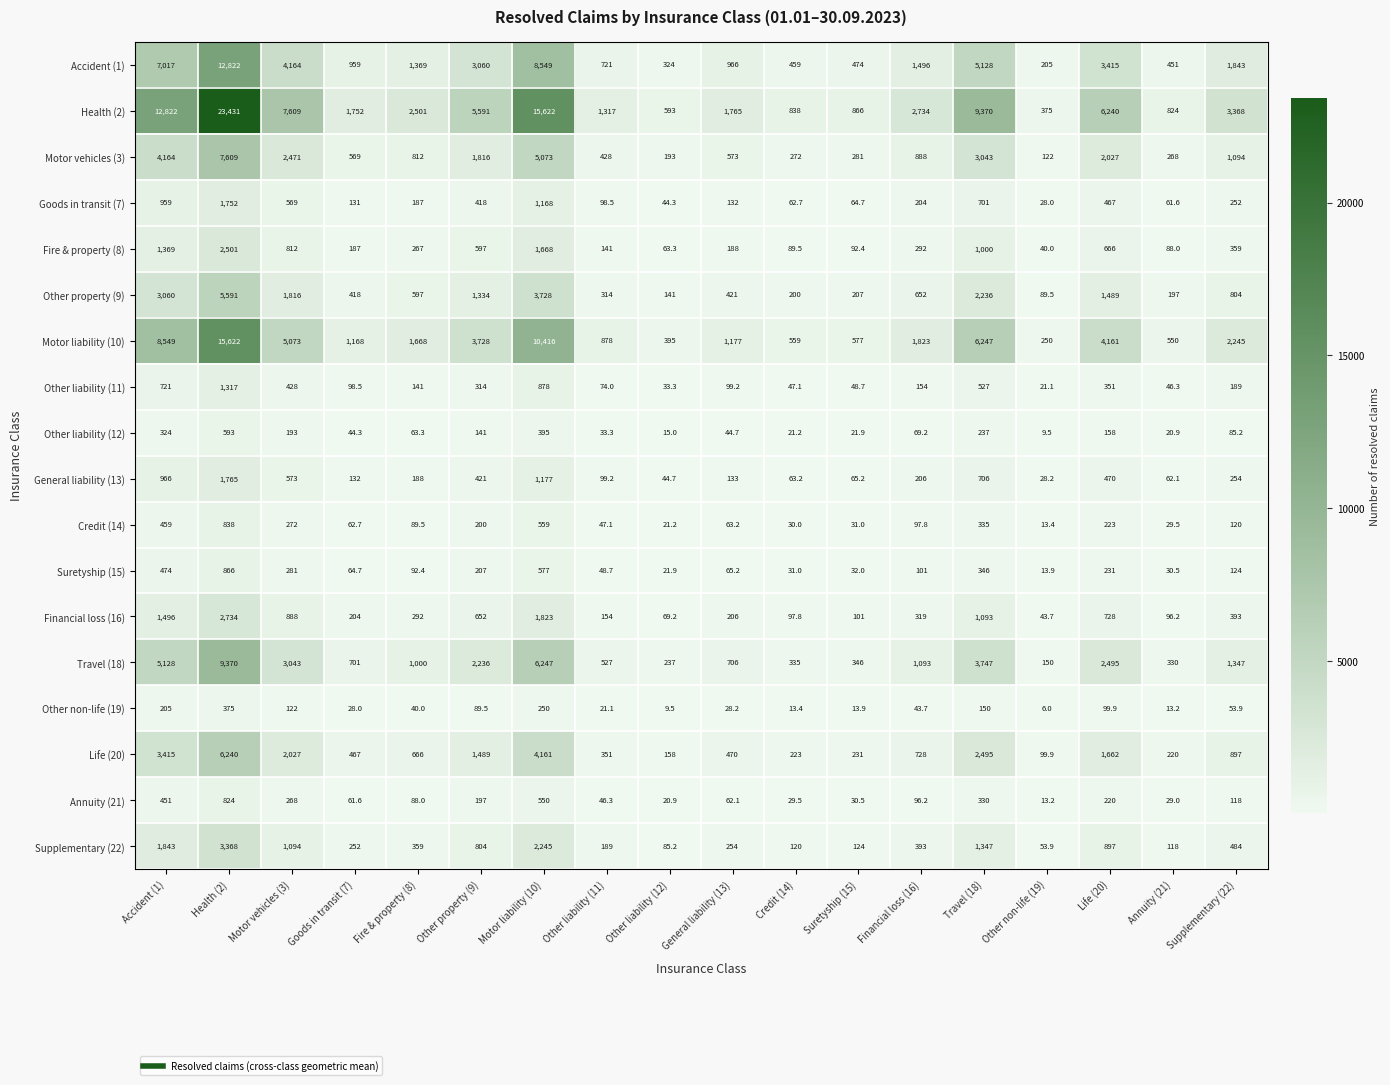

What is the approximate value of Goods in transit (7) at Goods in transit (7)?

131.0